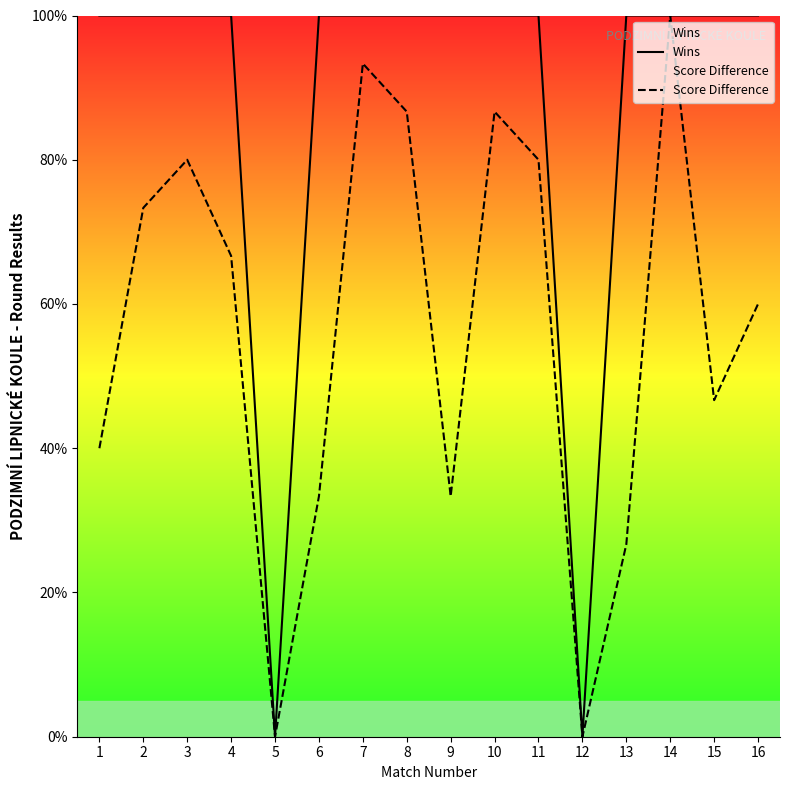

What is the sum of all Wins values?

1400.0